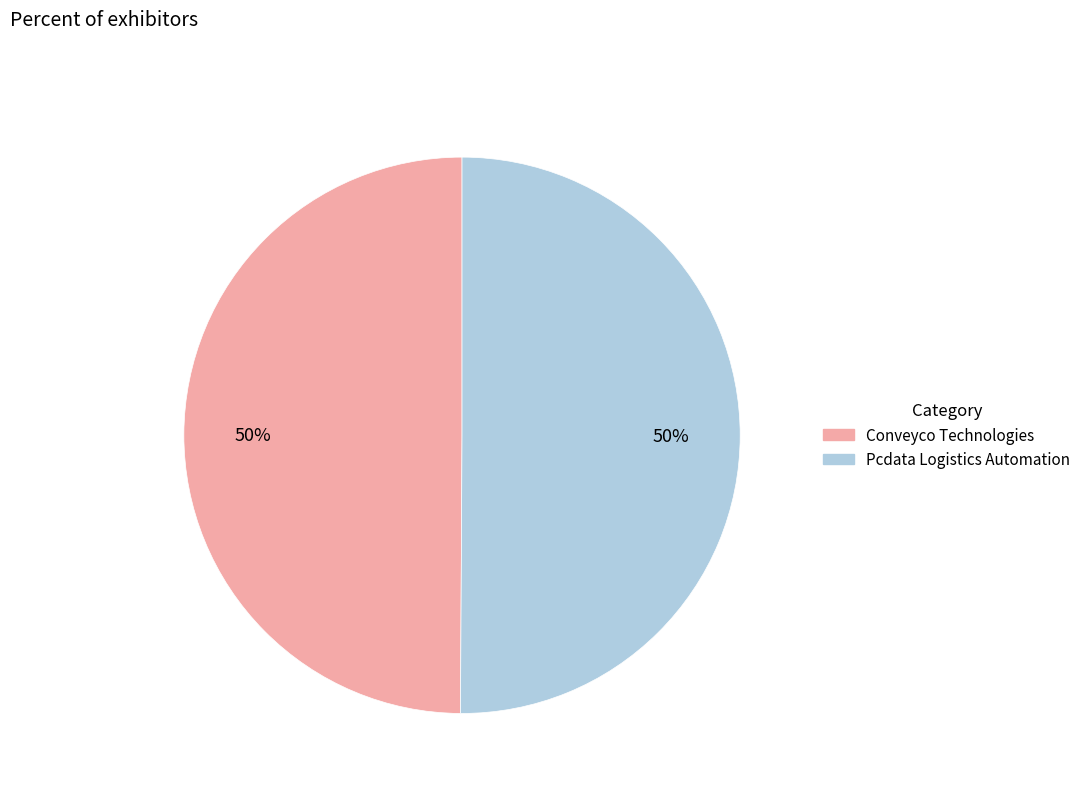

Combined, do Conveyco Technologies and Pcdata Logistics Automation account for over 50%?

Yes